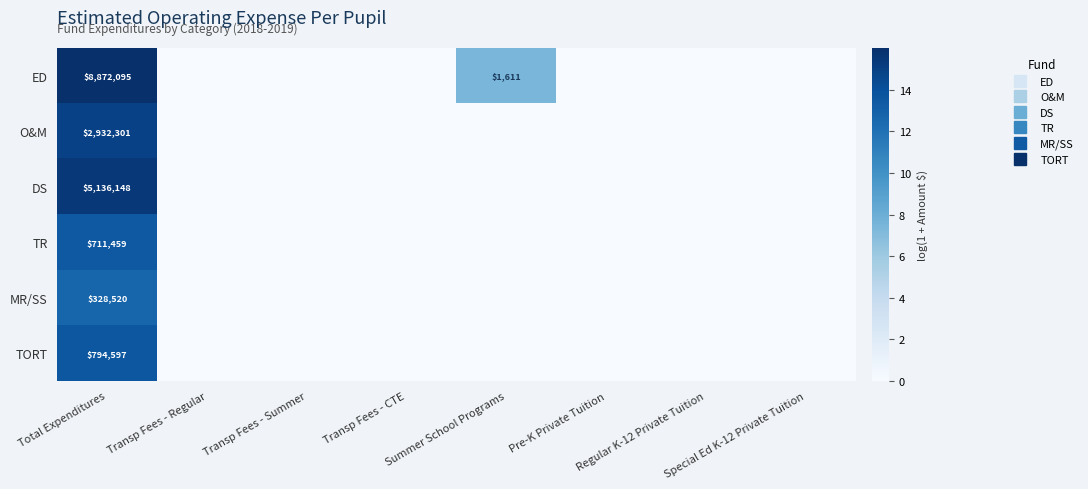

Is it true that DS equals 0.0 at Transp Fees - CTE?

True